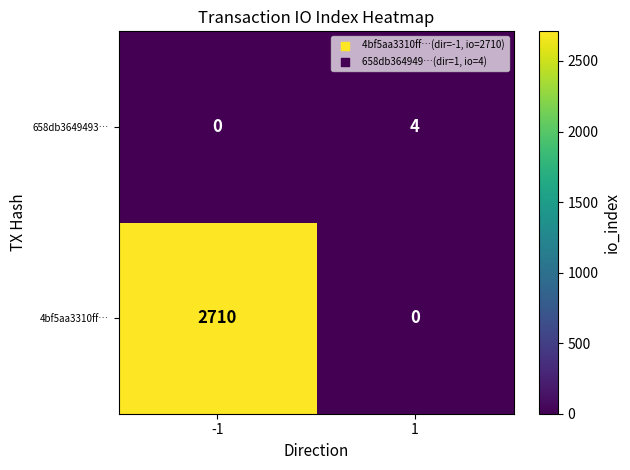

Which series has the widest spread of values?

4bf5aa3310ff…